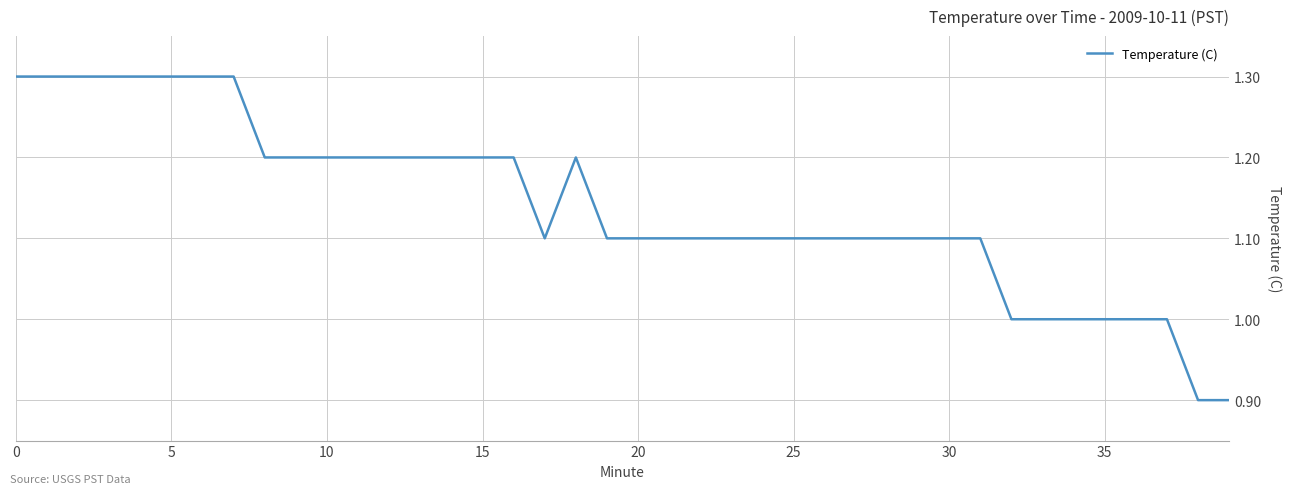

Reading right to left, list all the values displayed in this chart.

0.9	0.9	1.0	1.0	1.0	1.0	1.0	1.0	1.1	1.1	1.1	1.1	1.1	1.1	1.1	1.1	1.1	1.1	1.1	1.1	1.1	1.2	1.1	1.2	1.2	1.2	1.2	1.2	1.2	1.2	1.2	1.2	1.3	1.3	1.3	1.3	1.3	1.3	1.3	1.3